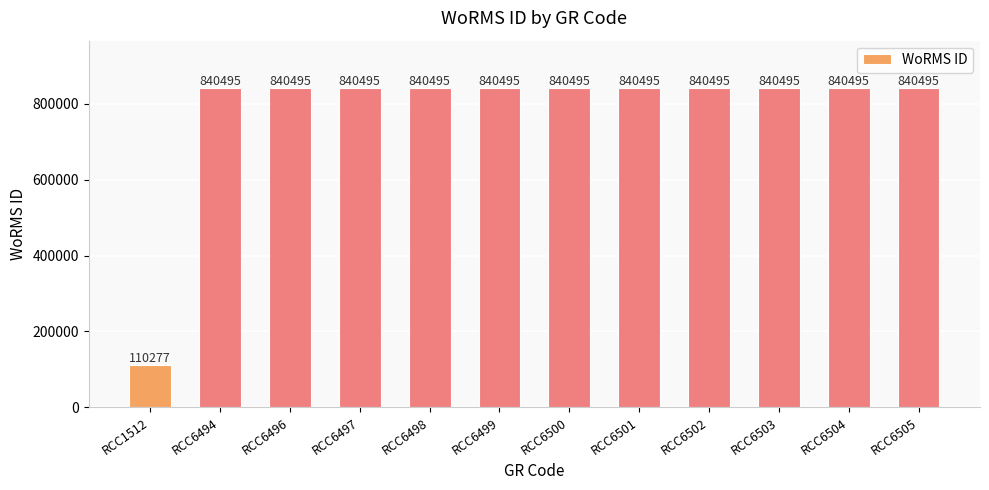

What is the difference between the maximum and minimum values?

730218